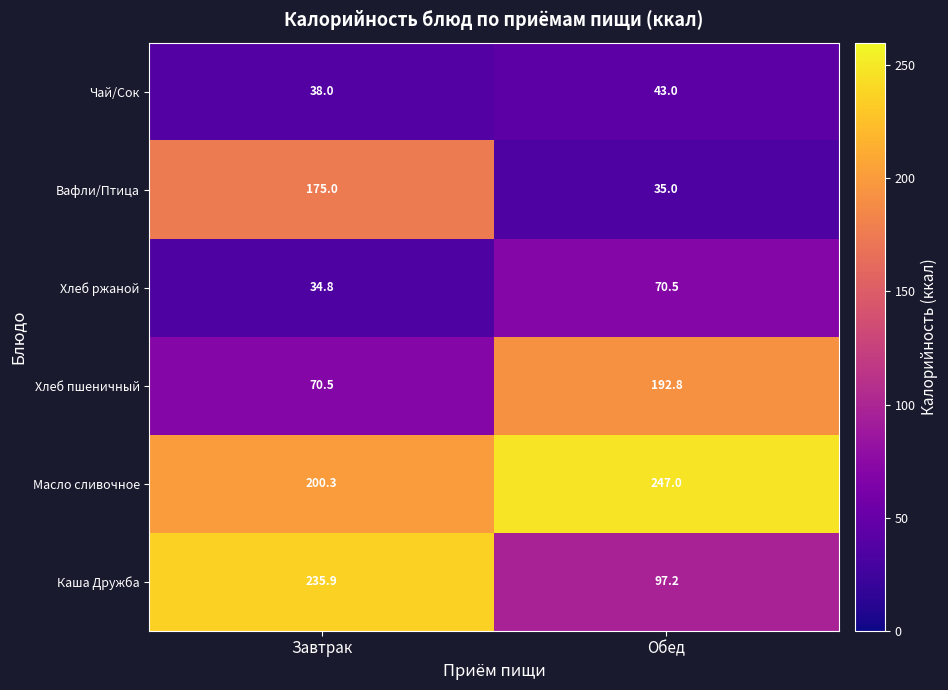

What is the sum of all Хлеб ржаной values?

105.3